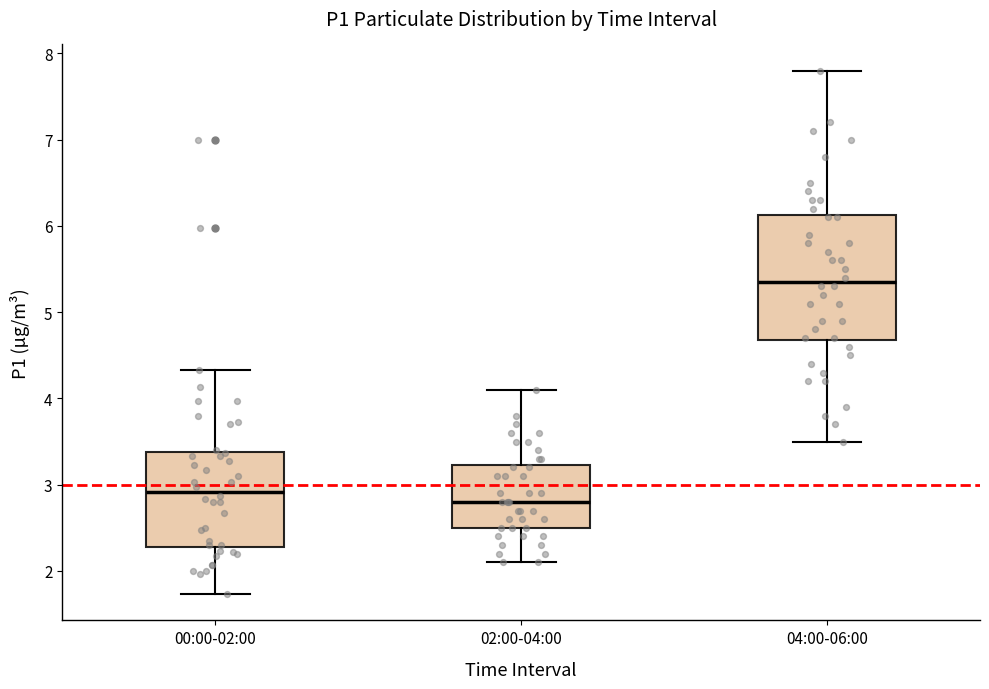

Which box is the tallest, from its lower edge to its upper edge?

04:00-06:00